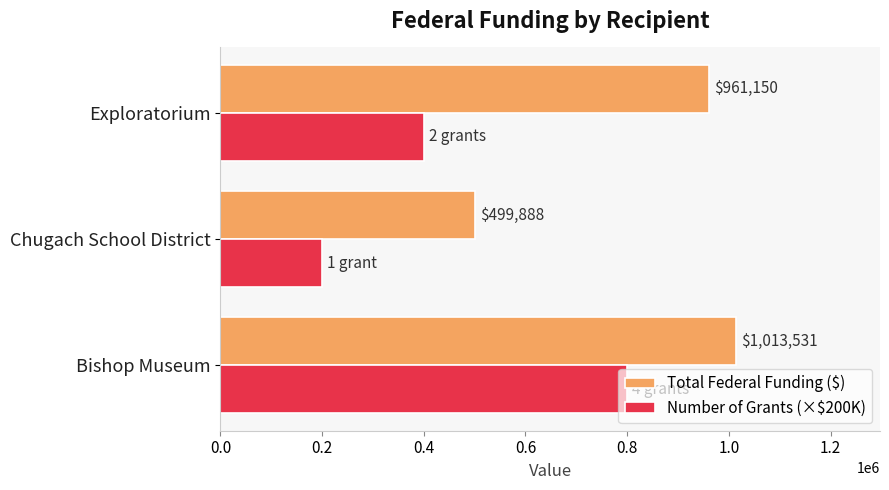

What is the difference between the maximum and minimum values in the Total Federal Funding ($) series?

513643